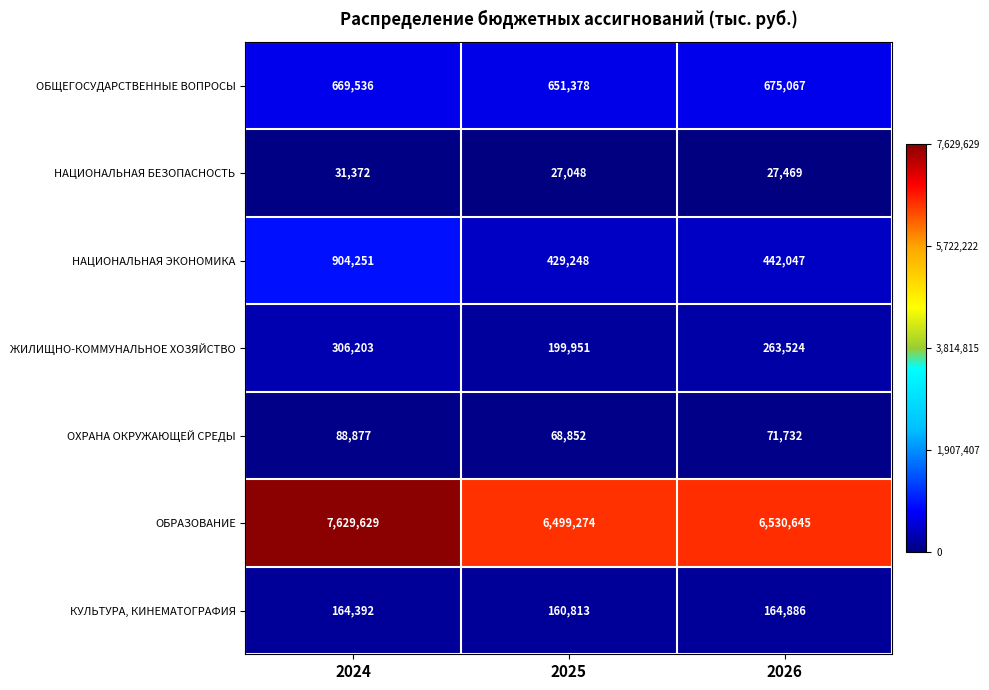

Reading left to right, list all the values displayed in this chart.

ОБЩЕГОСУДАРСТВЕННЫЕ ВОПРОСЫ: 669536	651378	675067
НАЦИОНАЛЬНАЯ БЕЗОПАСНОСТЬ: 31372	27048	27469
НАЦИОНАЛЬНАЯ ЭКОНОМИКА: 904251	429248	442047
ЖИЛИЩНО-КОММУНАЛЬНОЕ ХОЗЯЙСТВО: 306203	199951	263524
ОХРАНА ОКРУЖАЮЩЕЙ СРЕДЫ: 88877	68852	71732
ОБРАЗОВАНИЕ: 7629629	6499274	6530645
КУЛЬТУРА, КИНЕМАТОГРАФИЯ: 164392	160813	164886